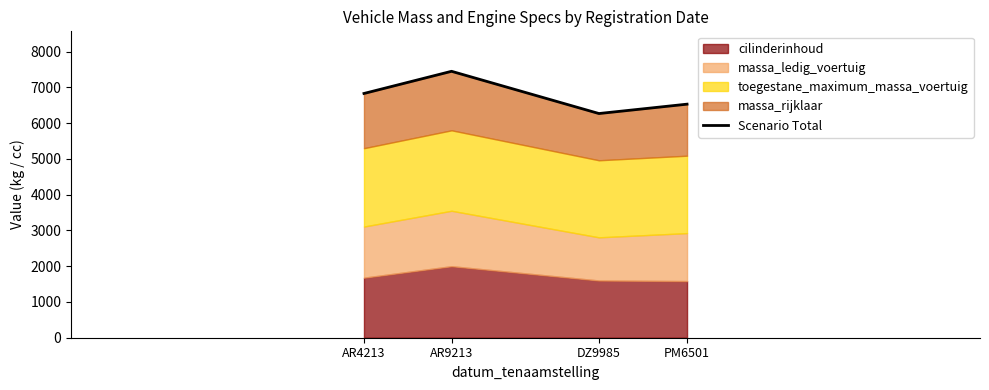

How many interior local peaks (higher than both neighbors) does the data have?

1